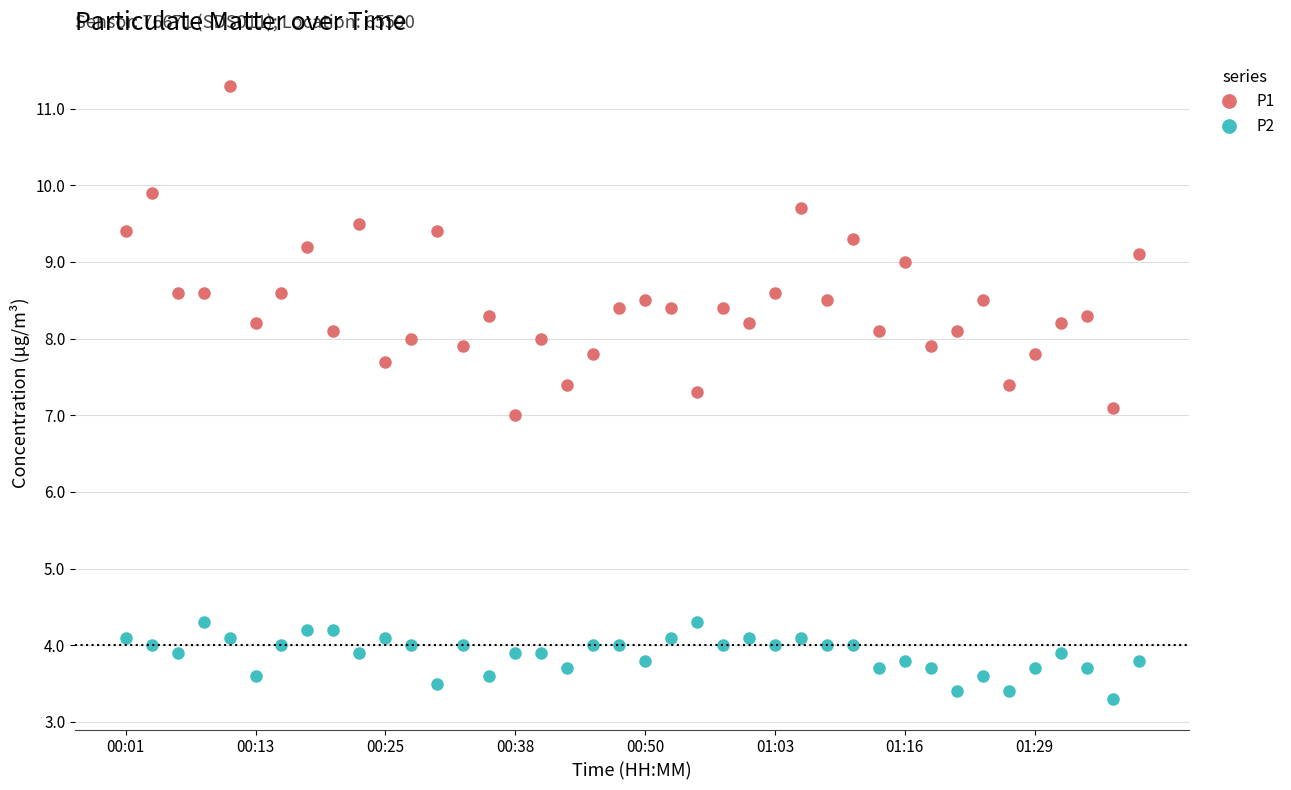

Which series has the widest spread of values?

P1